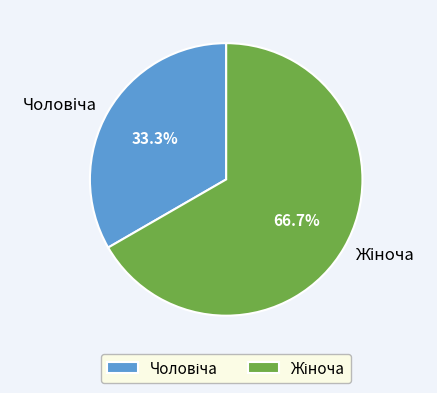

Is there a majority slice in this chart?

Yes